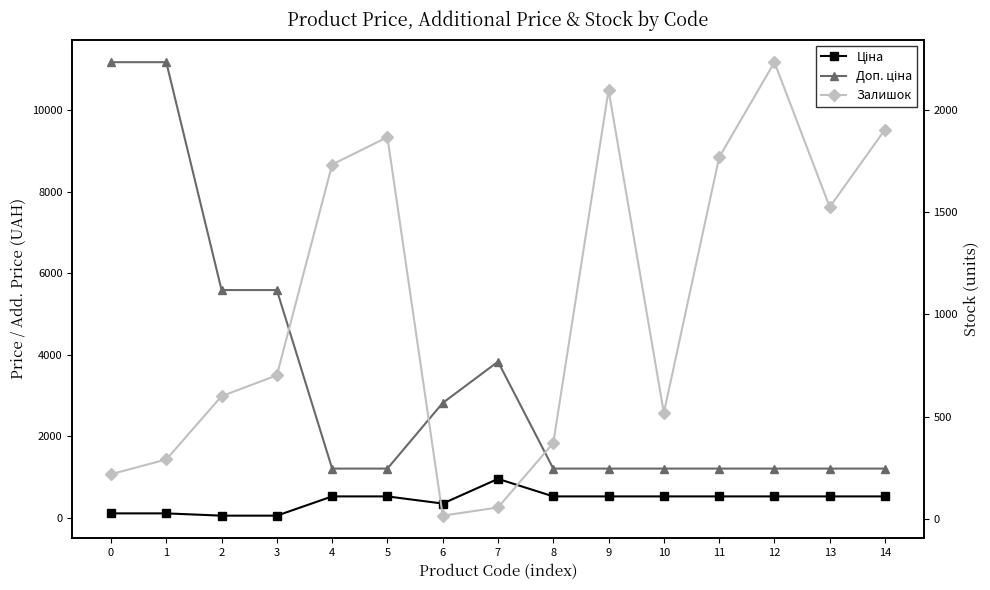

What is the average value of the Доп. ціна series?

3406.5